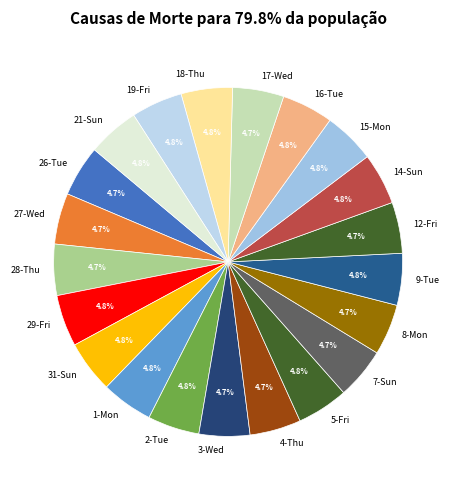

Does 18-Thu represent more than half of the total?

No